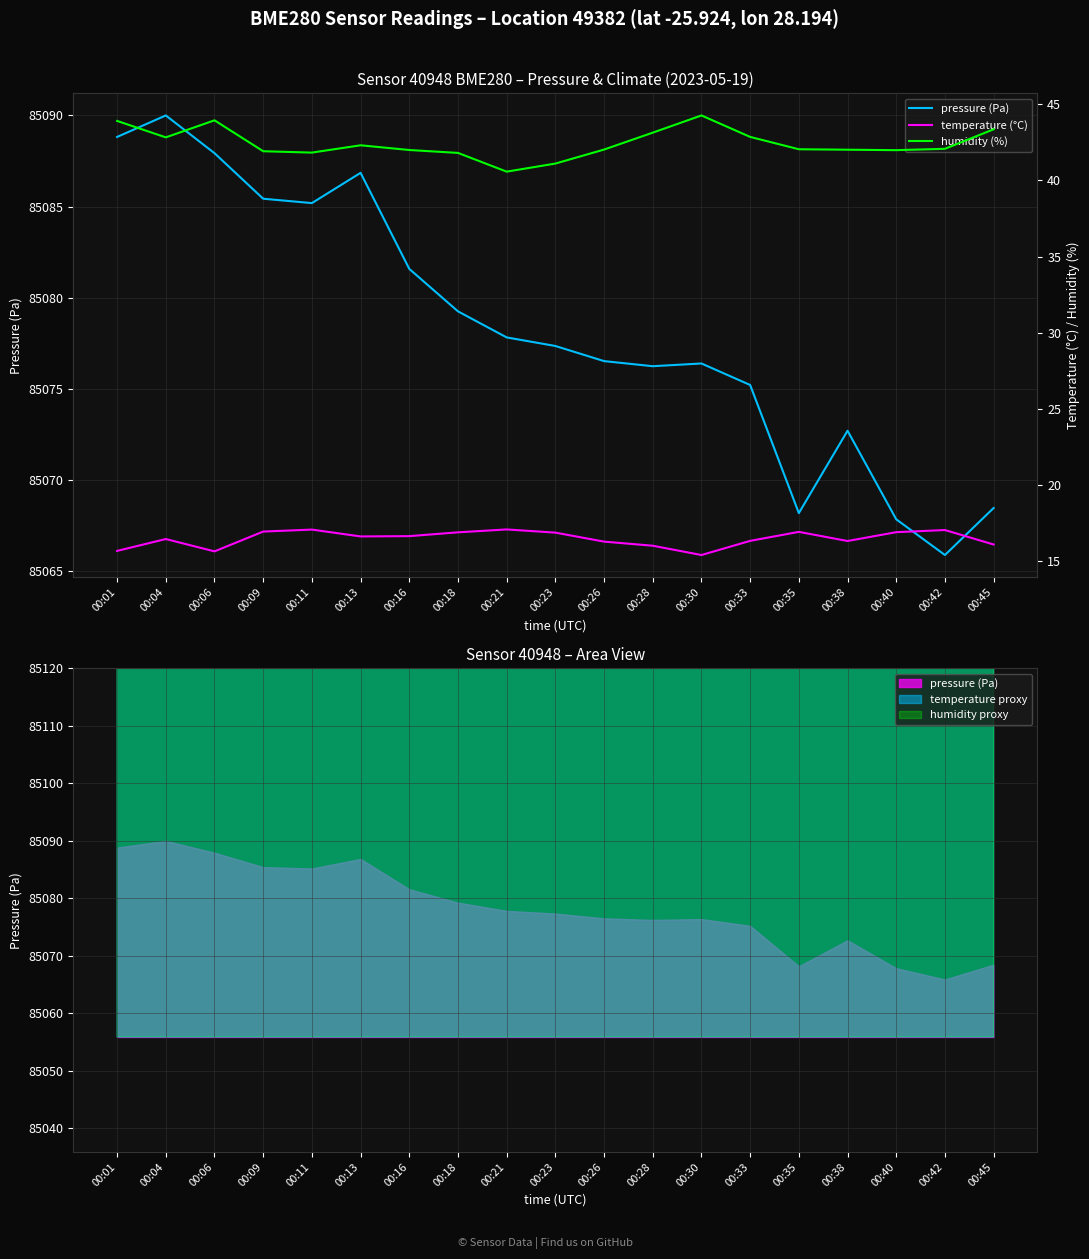

Which category has the lowest value across all series?

00:30